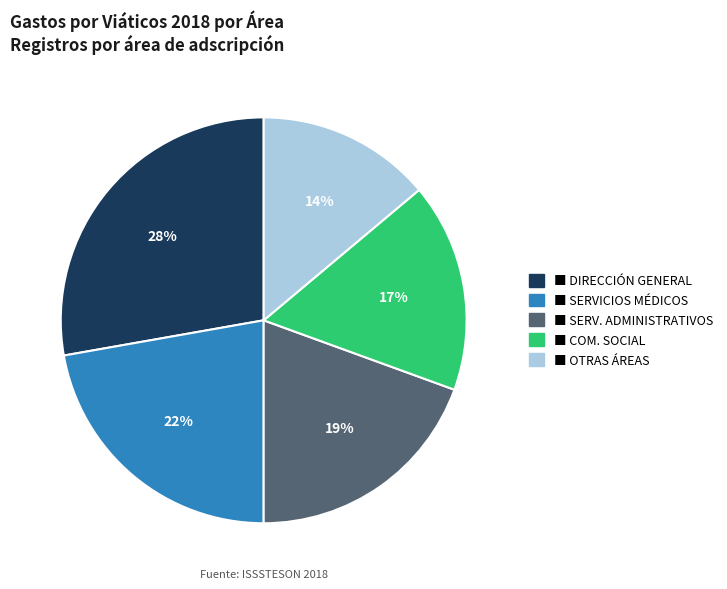

Does any single category account for the majority?

No